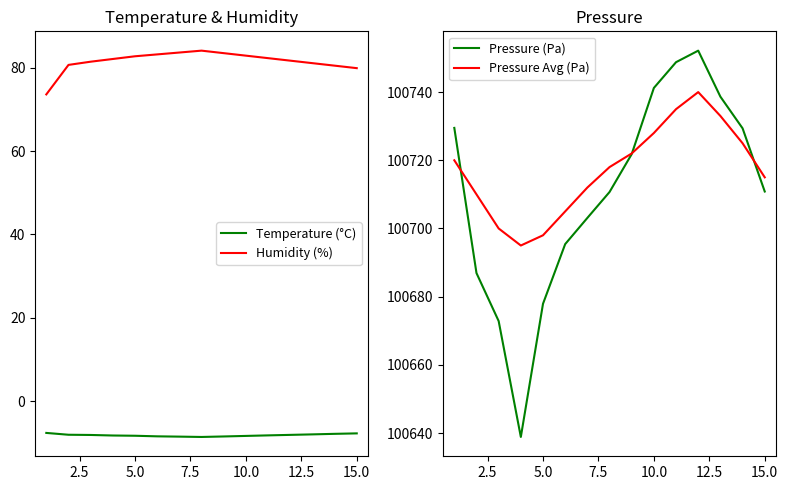

What is the lowest value of the Pressure (Pa) series?

100638.8